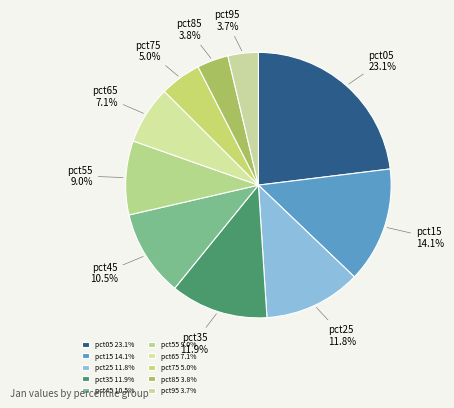

What percentage is the pct35 slice, to the nearest percent?

12%